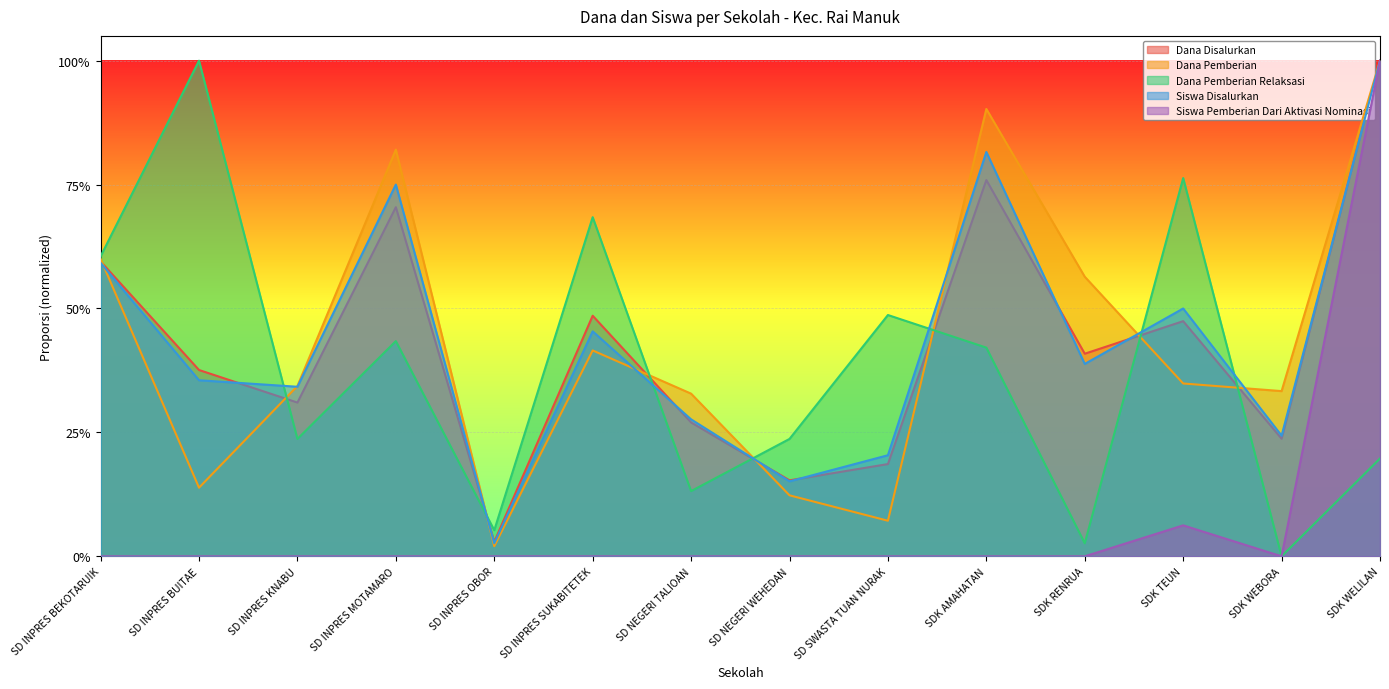

Reading right to left, what are all the values shown in this chart?

Dana Disalurkan: 1.0	0.2	0.5	0.4	0.8	0.2	0.2	0.3	0.5	0.0	0.7	0.3	0.4	0.6
Dana Pemberian: 1.0	0.3	0.3	0.6	0.9	0.1	0.1	0.3	0.4	0.0	0.8	0.3	0.1	0.6
Dana Pemberian Relaksasi: 0.2	0.0	0.8	0.0	0.4	0.5	0.2	0.1	0.7	0.1	0.4	0.2	1.0	0.6
Siswa Disalurkan: 1.0	0.2	0.5	0.4	0.8	0.2	0.2	0.3	0.5	0.0	0.8	0.3	0.4	0.6
Siswa Pemberian Dari Aktivasi Nominasi: 1.0	0.0	0.1	0.0	0.0	0.0	0.0	0.0	0.0	0.0	0.0	0.0	0.0	0.0